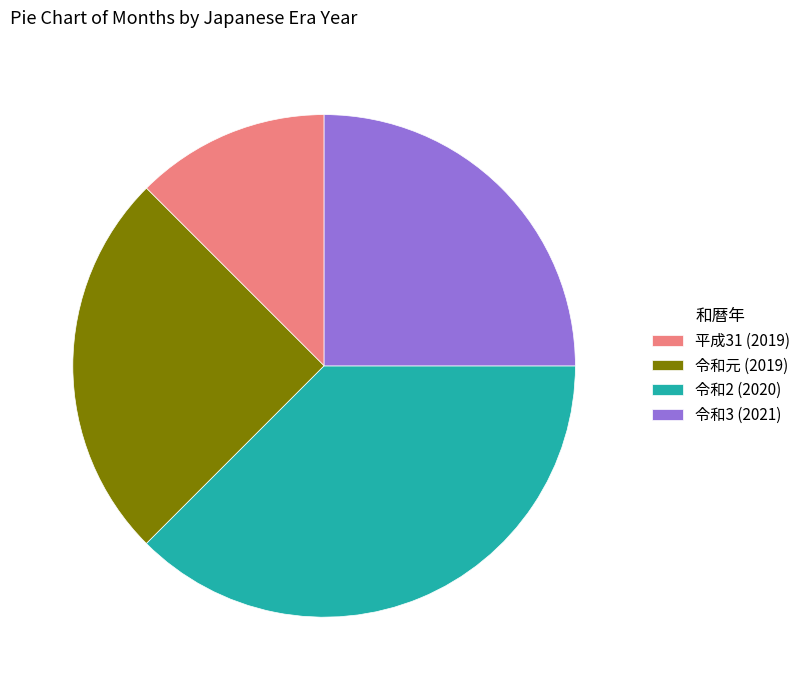

Combined, do 令和2 (2020) and 令和3 (2021) account for over 50%?

Yes